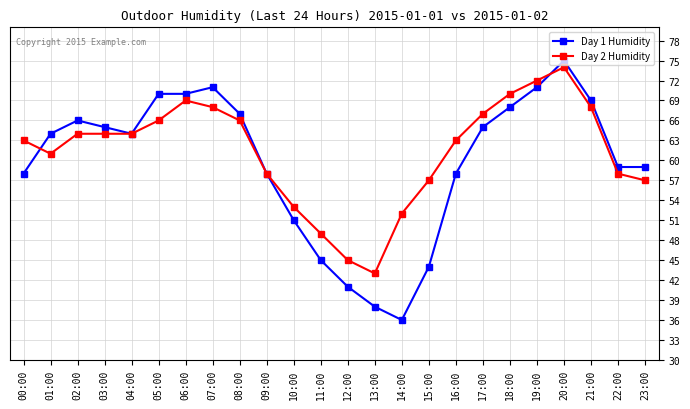

True or false: Day 1 Humidity has more than 1 interior local peaks.

True